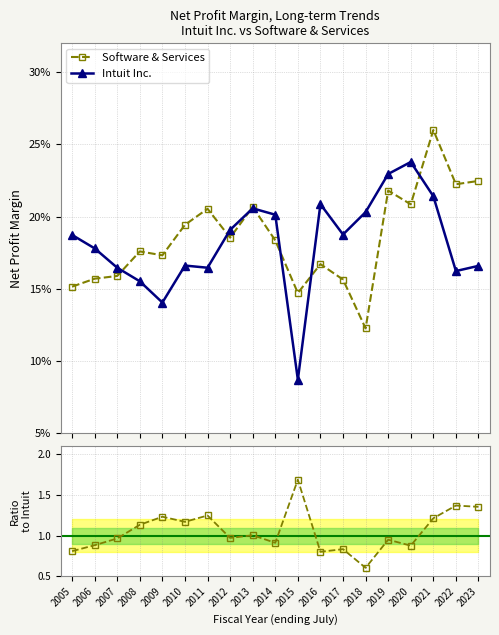

Which category has the highest value in the Intuit Inc. series?

2020